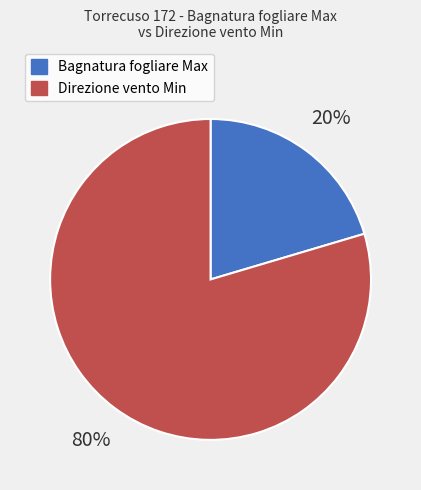

Does any single category account for the majority?

Yes